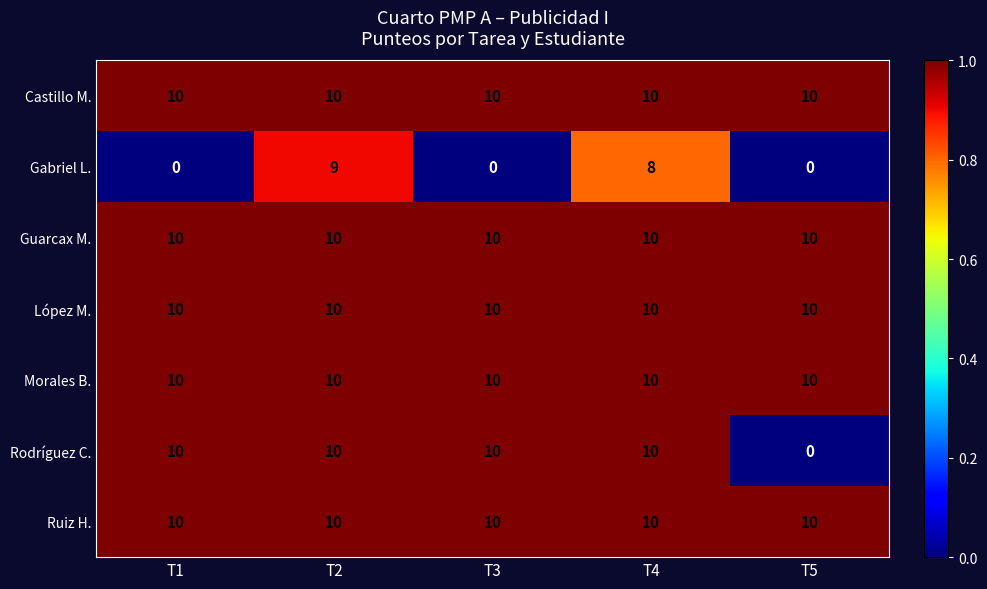

Which series changed the most between T2 and T5?

Rodríguez C.